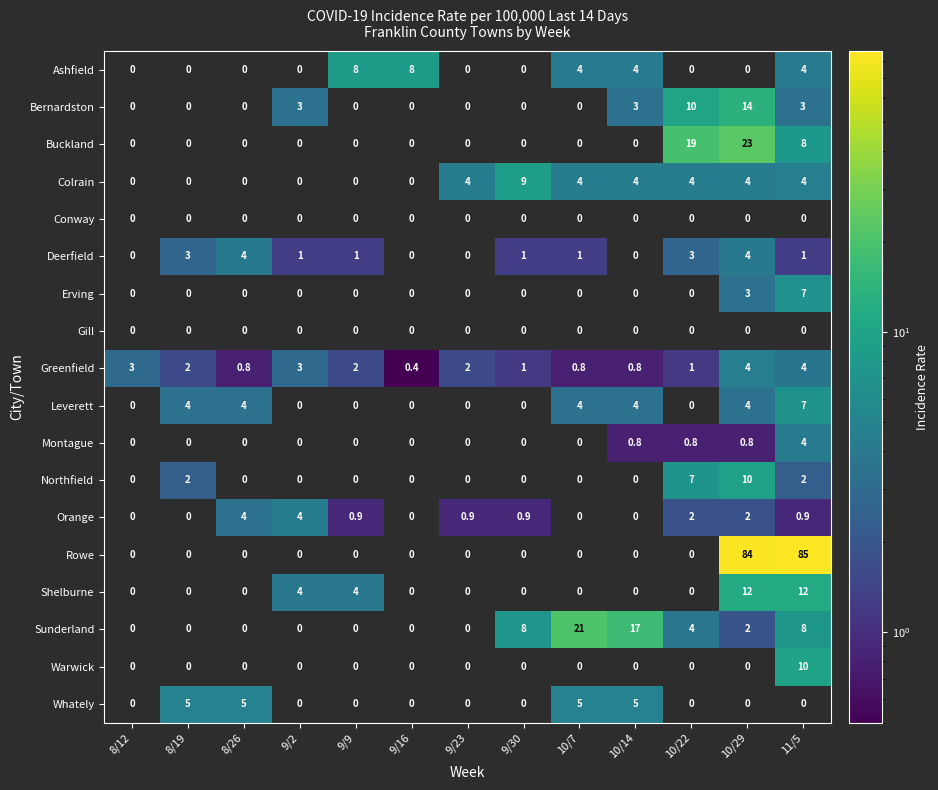

What is the minimum value shown in the chart?

0.4